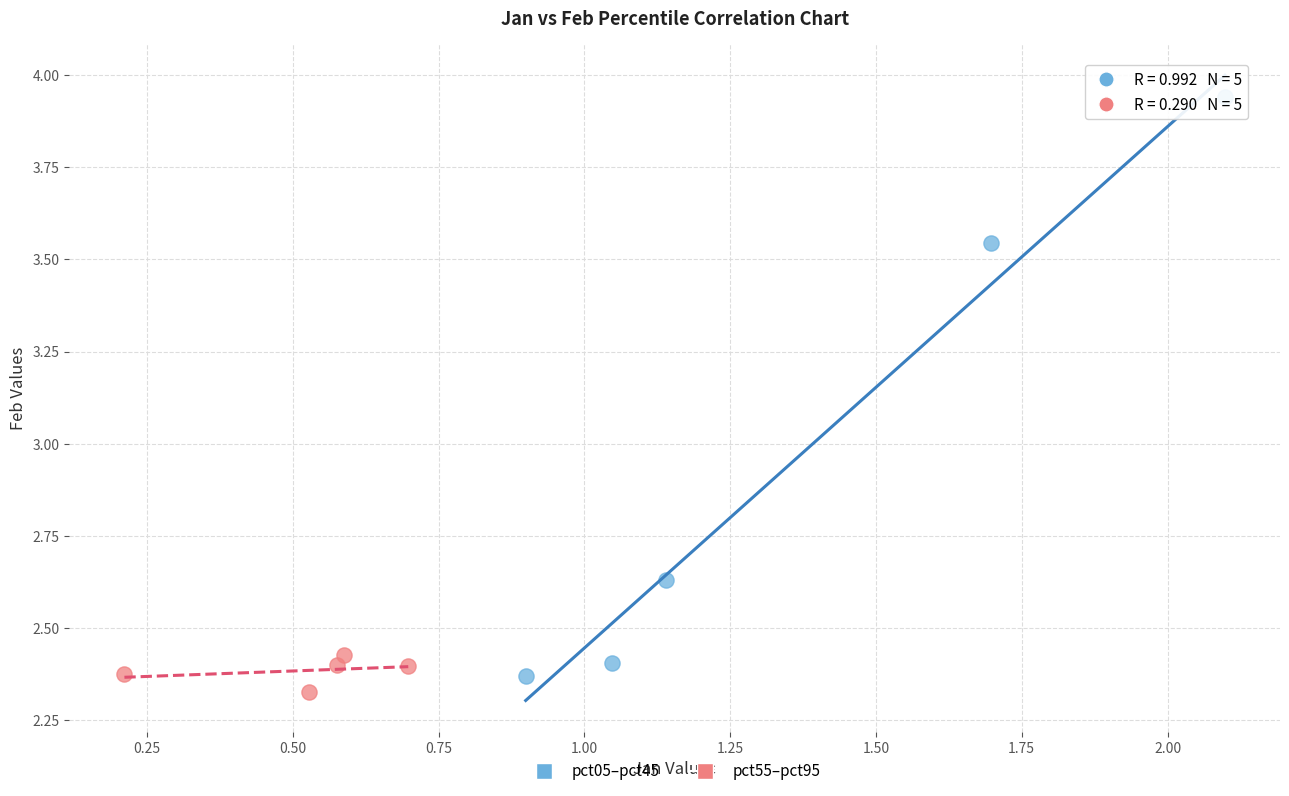

Which series reaches the minimum Y coordinate?

pct55–pct95